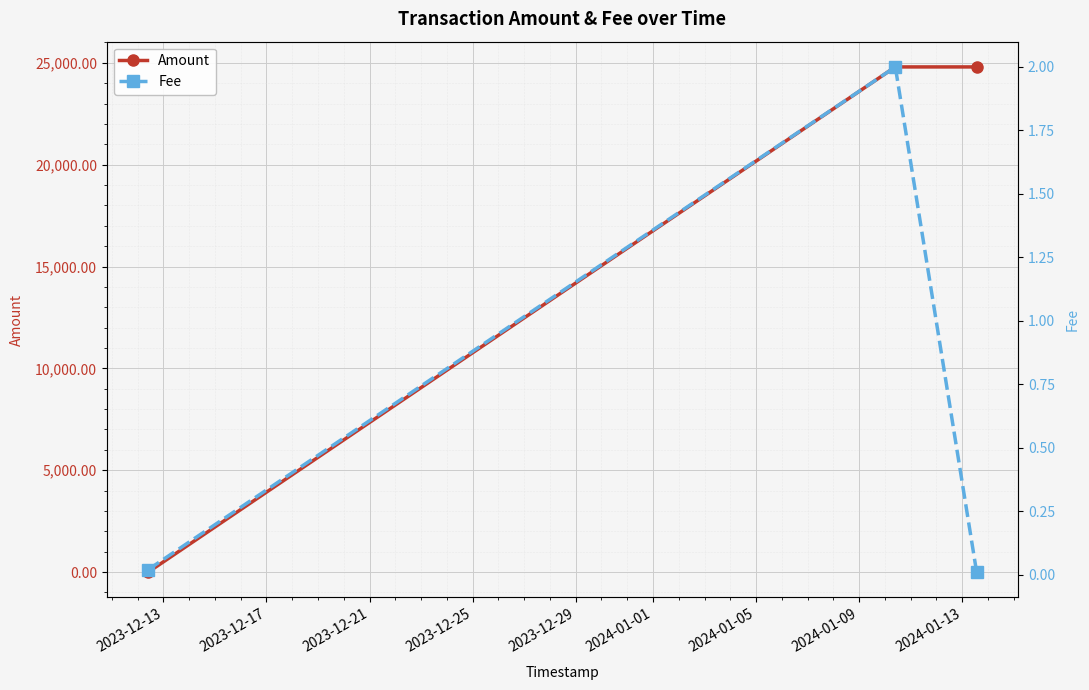

How many values in the Amount series exceed 24796?

2